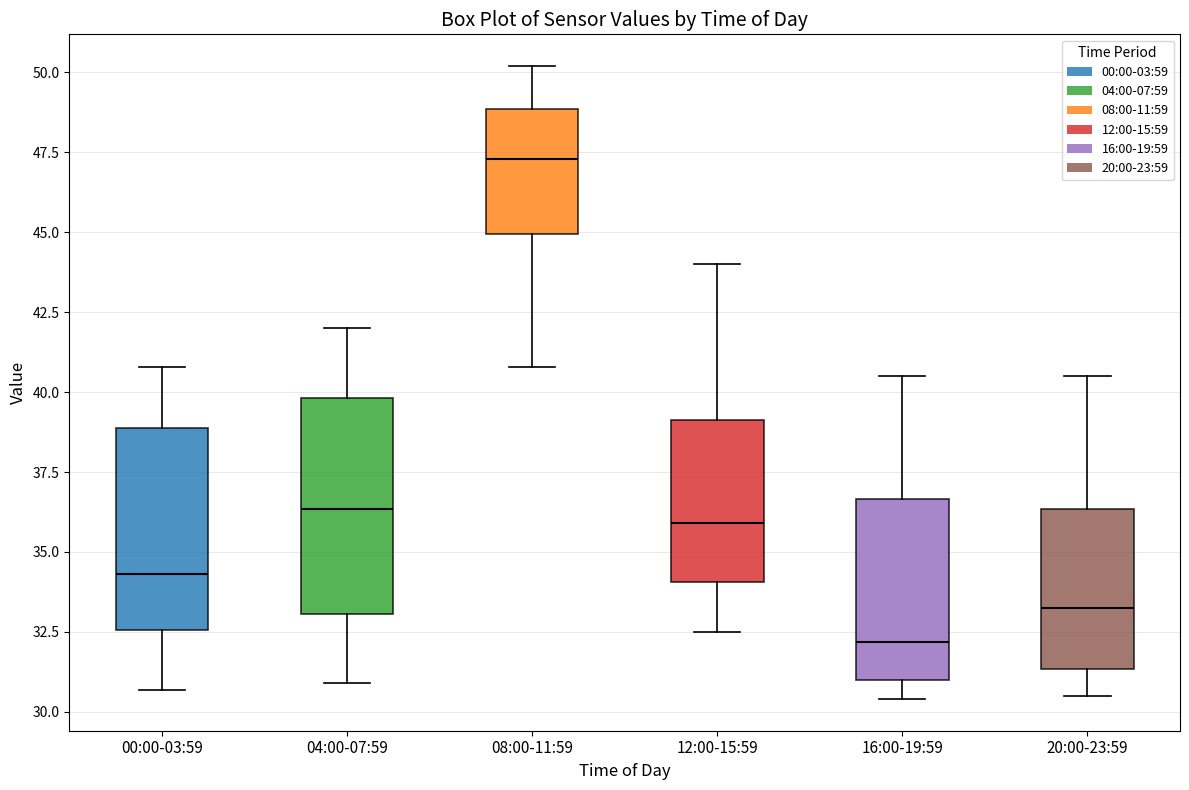

Reading left to right, transcribe this box plot: for each box, give where its median line is, the range the box spans, and where its two whiskers end, as read against the y-axis. The values are not printed on the chart, so give them approximately, as read against the axis.

00:00-03:59: median 34.5, box 32.5 to 39.0, whiskers 30.5 to 41.0
04:00-07:59: median 36.5, box 33.0 to 40.0, whiskers 31.0 to 42.0
08:00-11:59: median 47.5, box 45.0 to 49.0, whiskers 41.0 to 50.0
12:00-15:59: median 36.0, box 34.0 to 39.0, whiskers 32.5 to 44.0
16:00-19:59: median 32.0, box 31.0 to 36.5, whiskers 30.5 to 40.5
20:00-23:59: median 33.5, box 31.5 to 36.5, whiskers 30.5 to 40.5